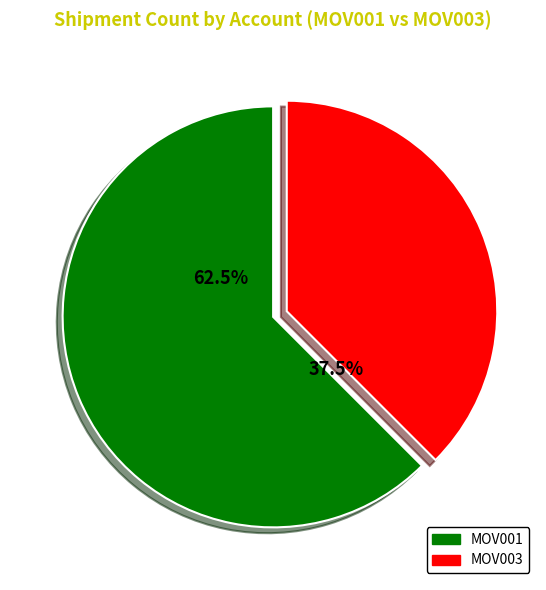

What is the ratio of the value at MOV003 to the value at MOV001?

0.6